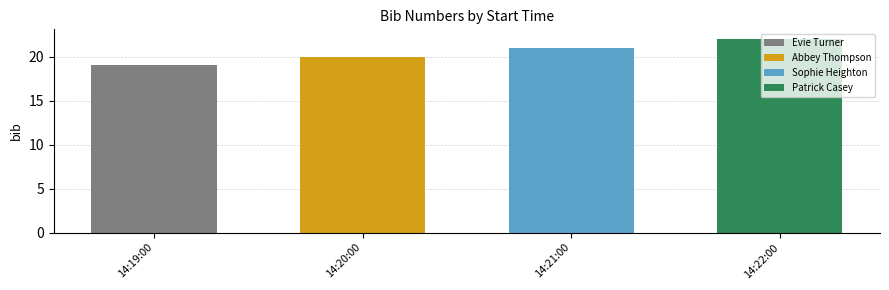

Count the number of categories in the chart.

4